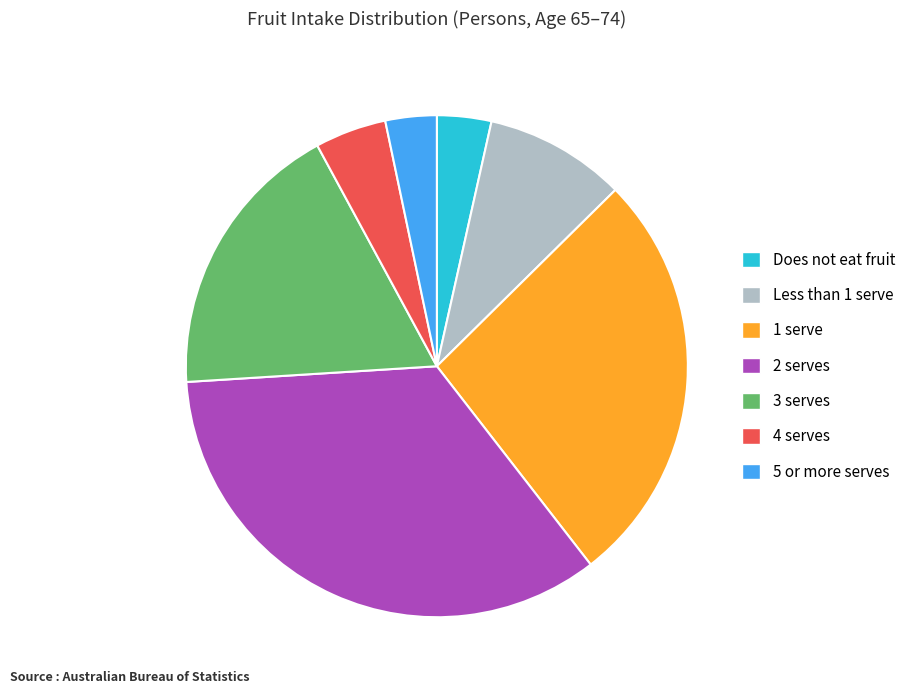

What is the largest slice in the pie chart?

2 serves